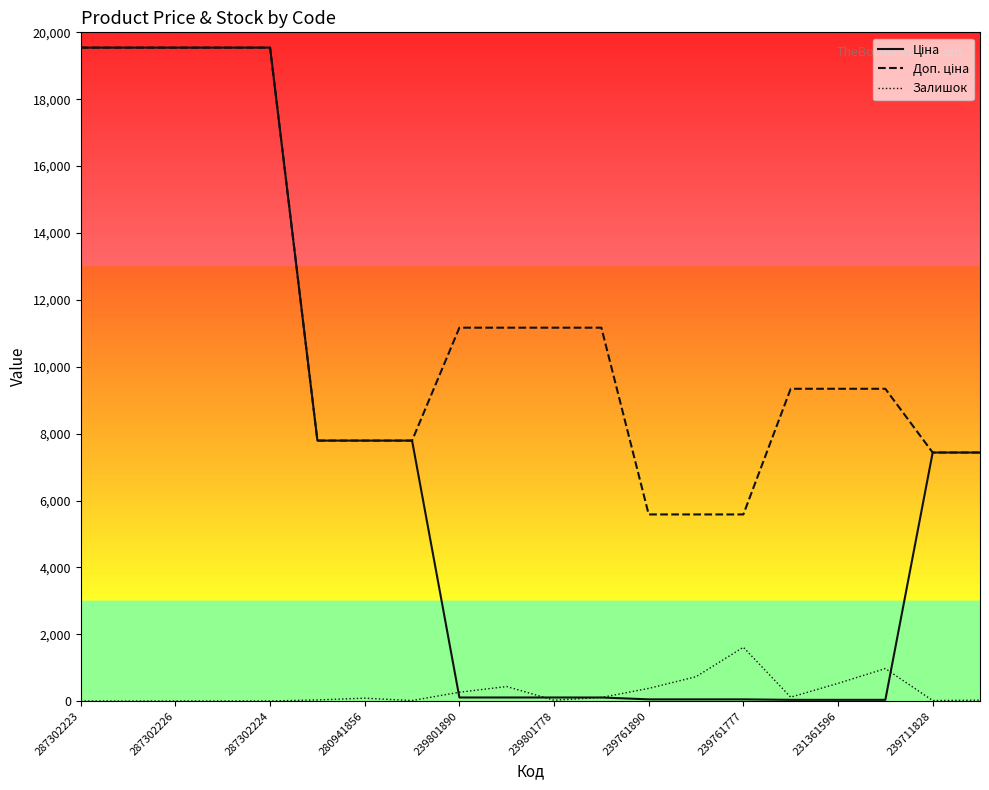

What is the maximum value shown in the chart?

19542.7